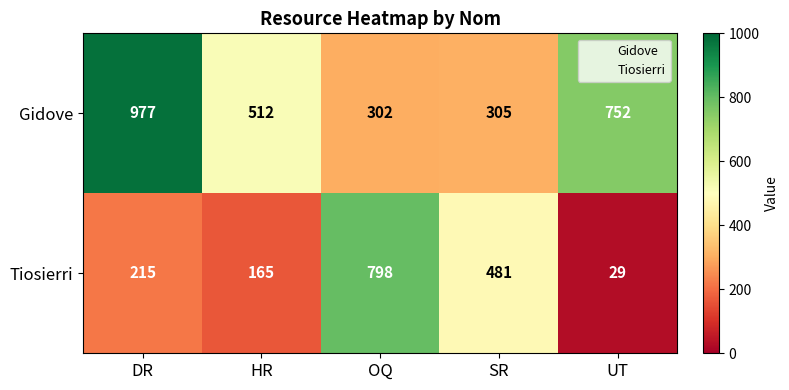

At which label does Tiosierri reach its minimum?

UT